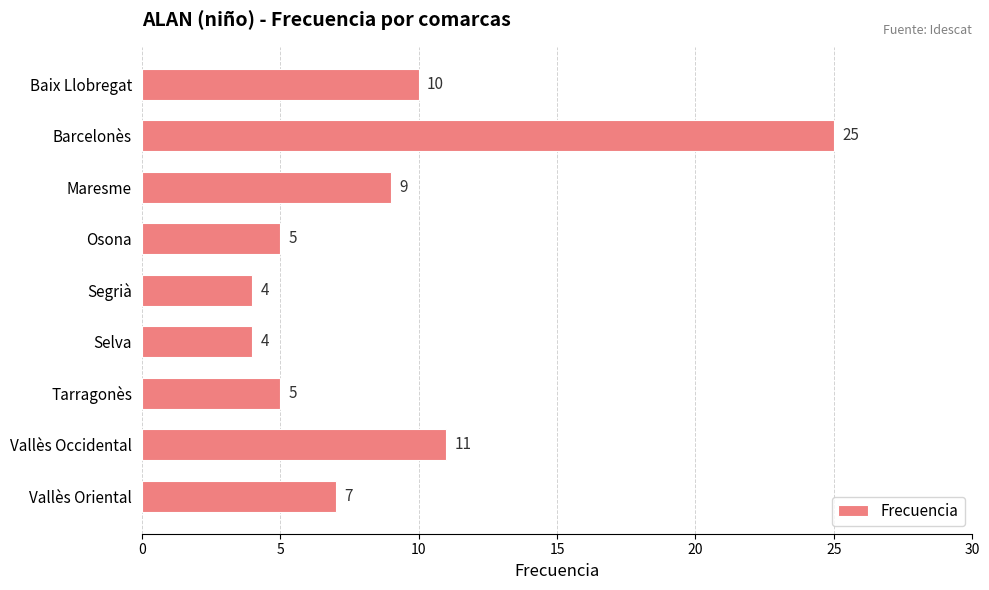

What is the smallest value displayed?

4